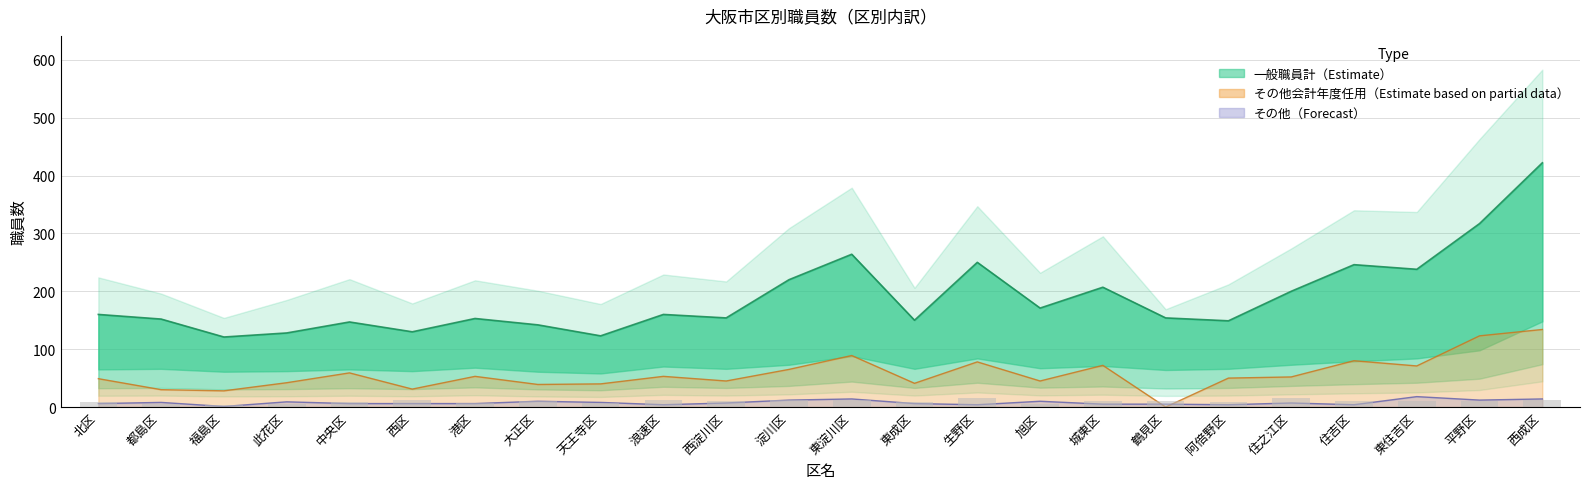

Which category has the lowest value across all series?

福島区